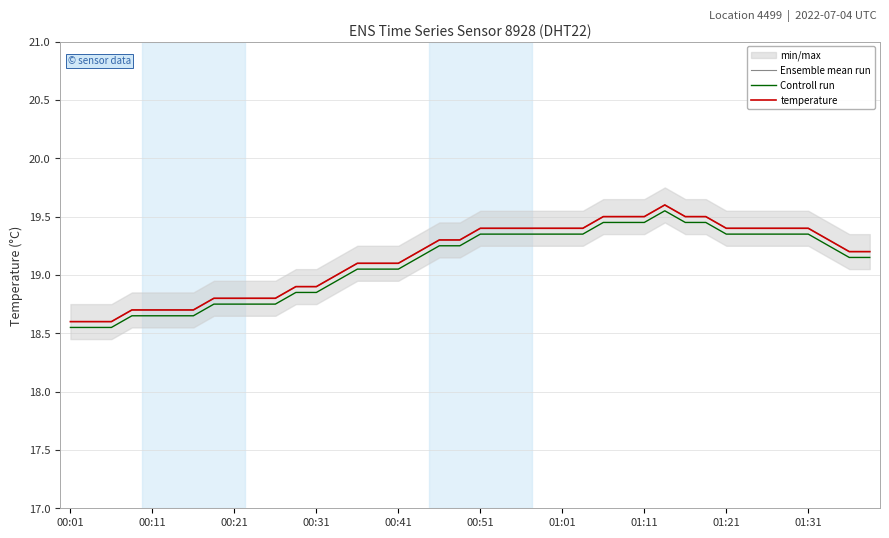

True or false: Ensemble mean run and Controll run cross at least once.

False